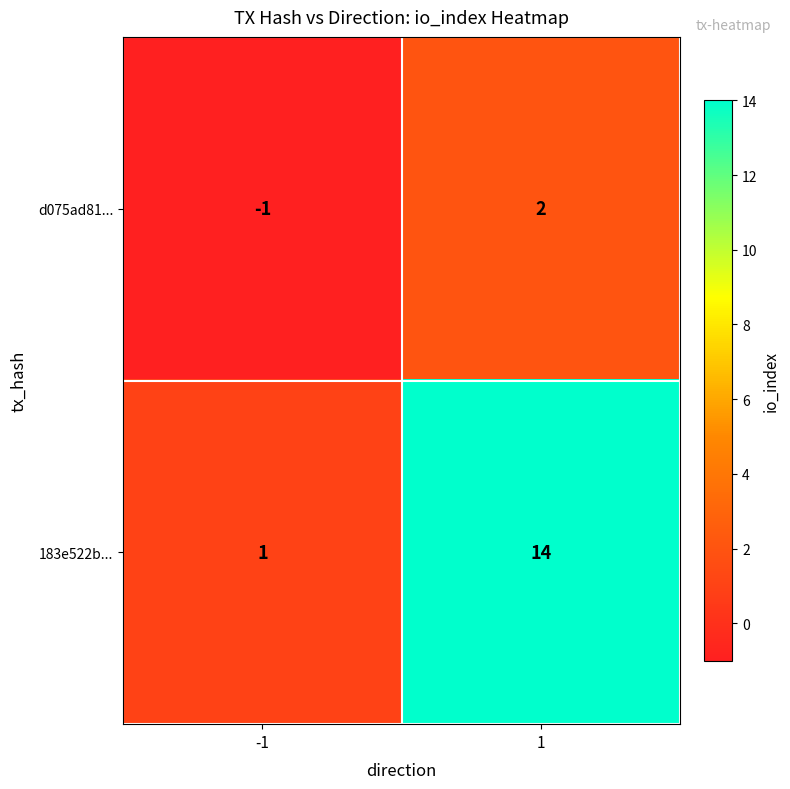

Count the number of categories in the chart.

2